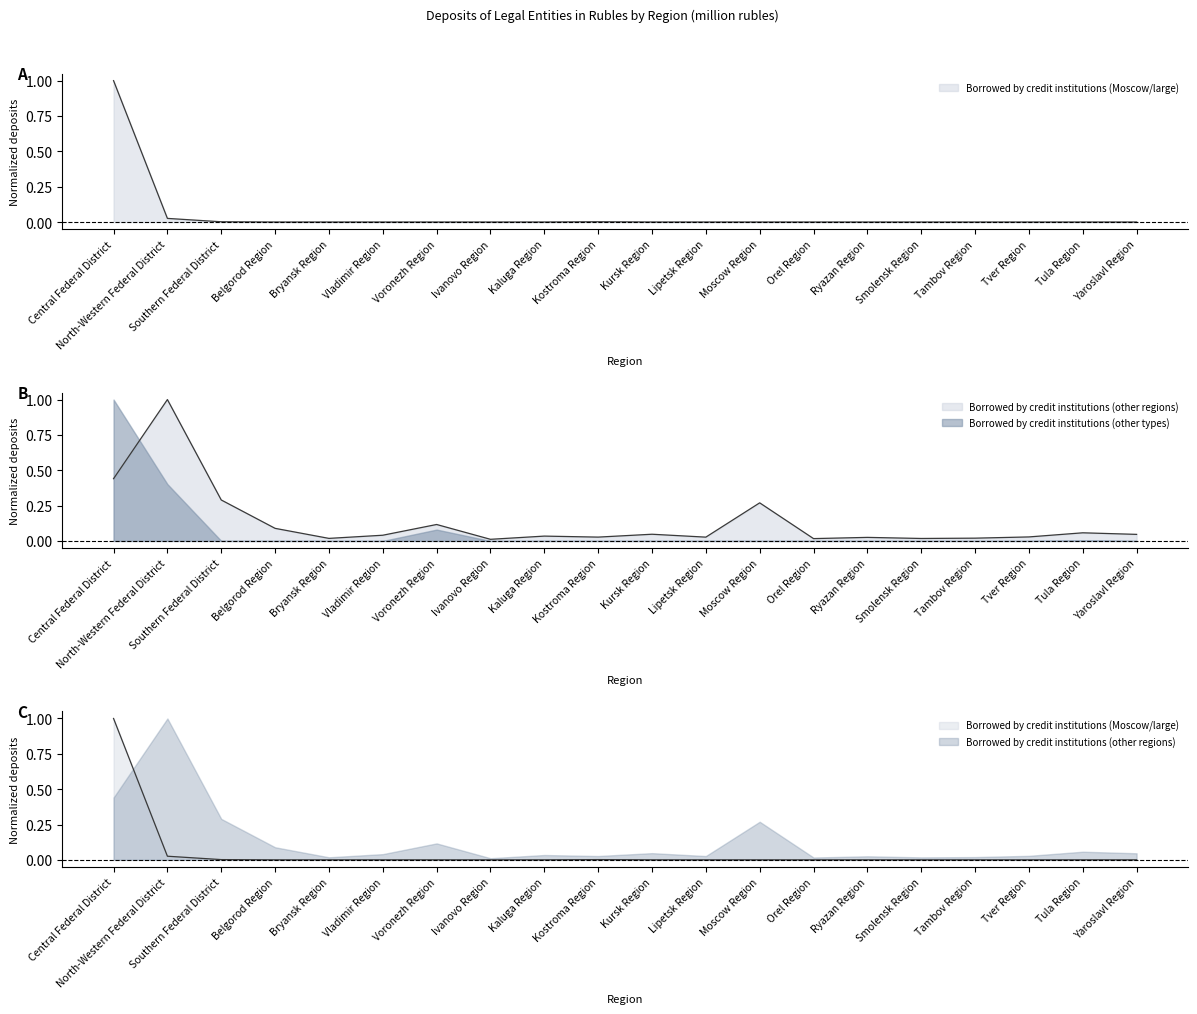

At which category does Borrowed by credit institutions (other regions) reach its first local peak?

North-Western Federal District